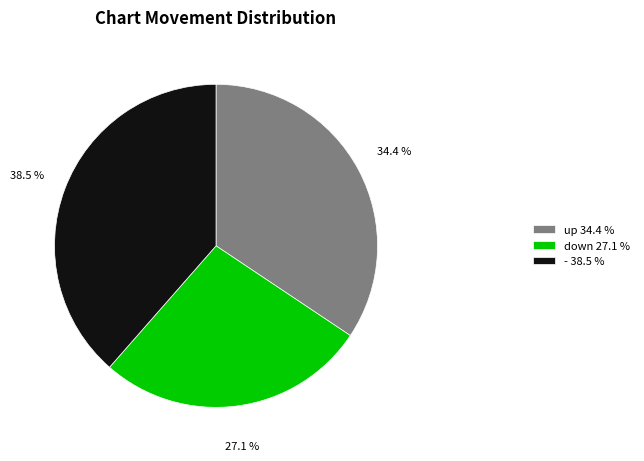

To the nearest percent, what is the average slice percentage?

33%